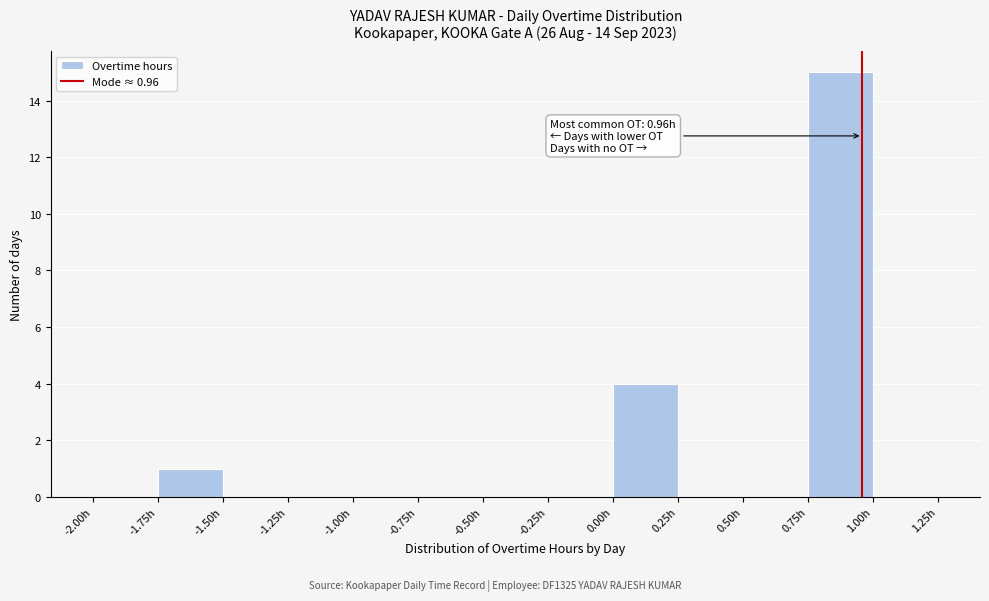

Which range on the x-axis has the tallest bar?

0.75 to 1.00